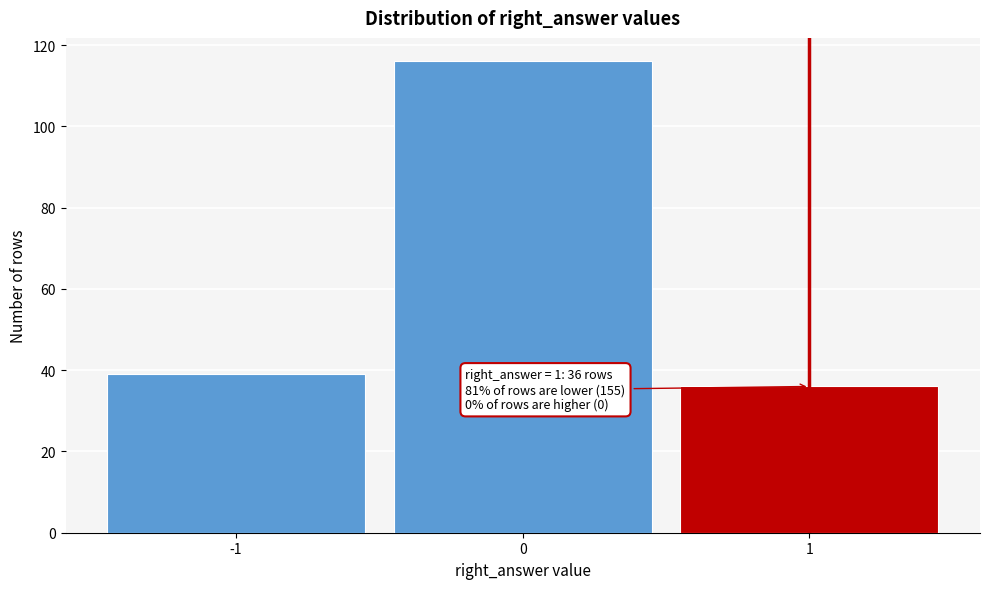

Reading right to left, extract all data points from this chart.

36	116	39